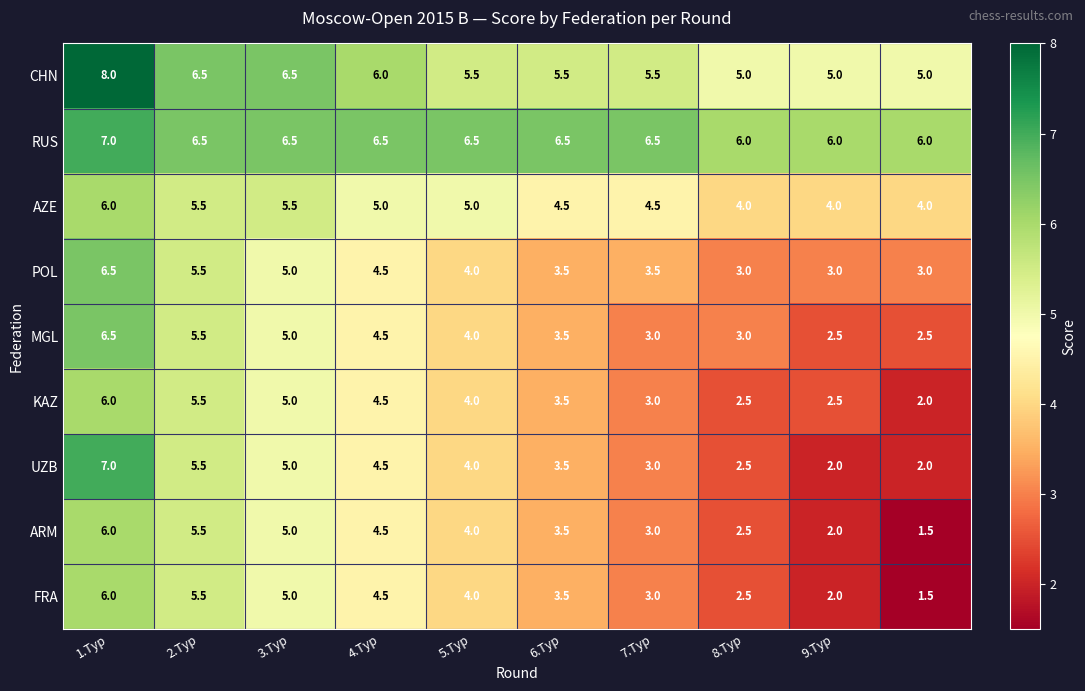

What is the minimum value shown in the chart?

1.5